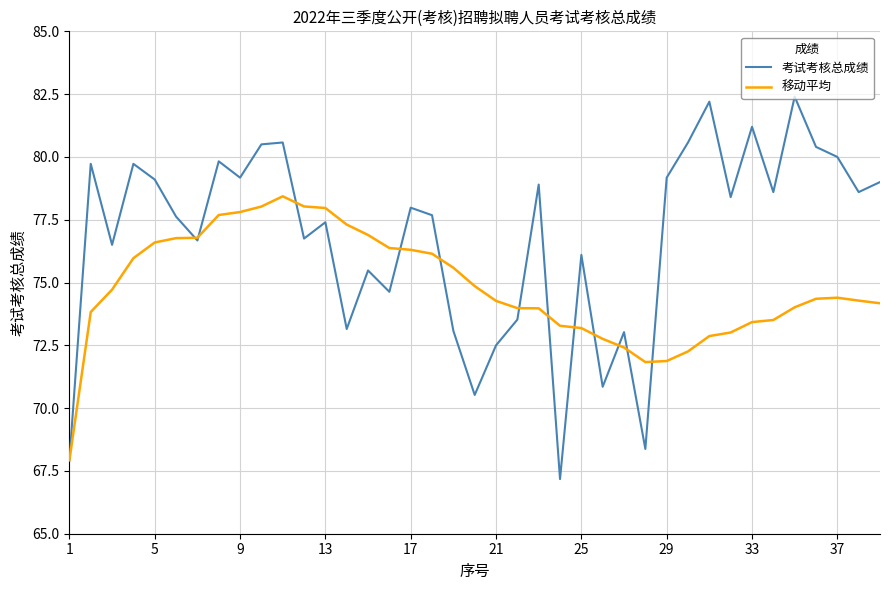

What is the highest value of the 移动平均 series?

78.4